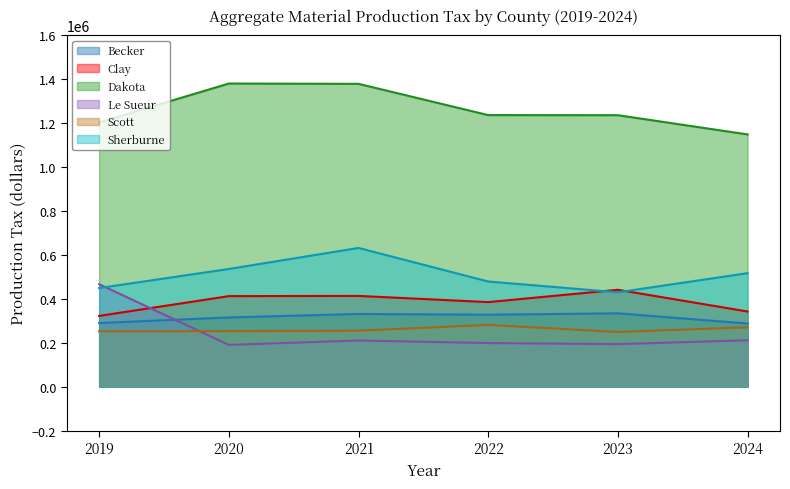

True or false: Dakota and Sherburne intersect in this chart.

False